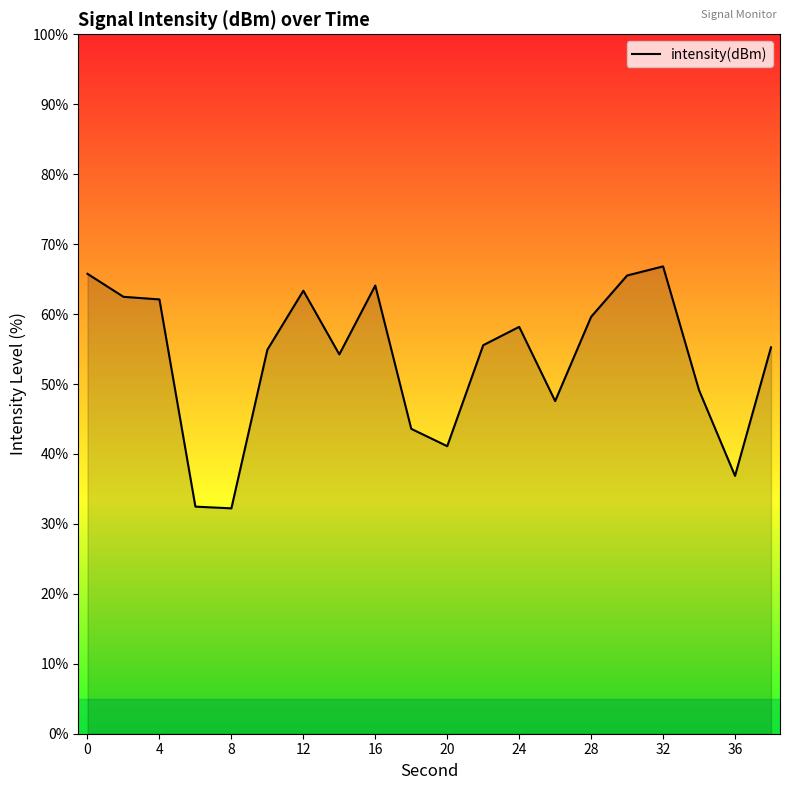

What is the difference between the maximum and second lowest values?

34.3